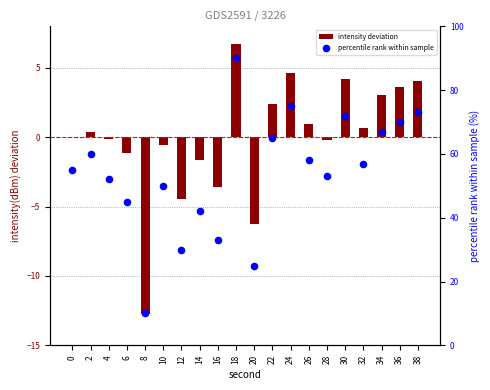

What are all the series names shown in the legend?

intensity deviation, percentile rank within sample